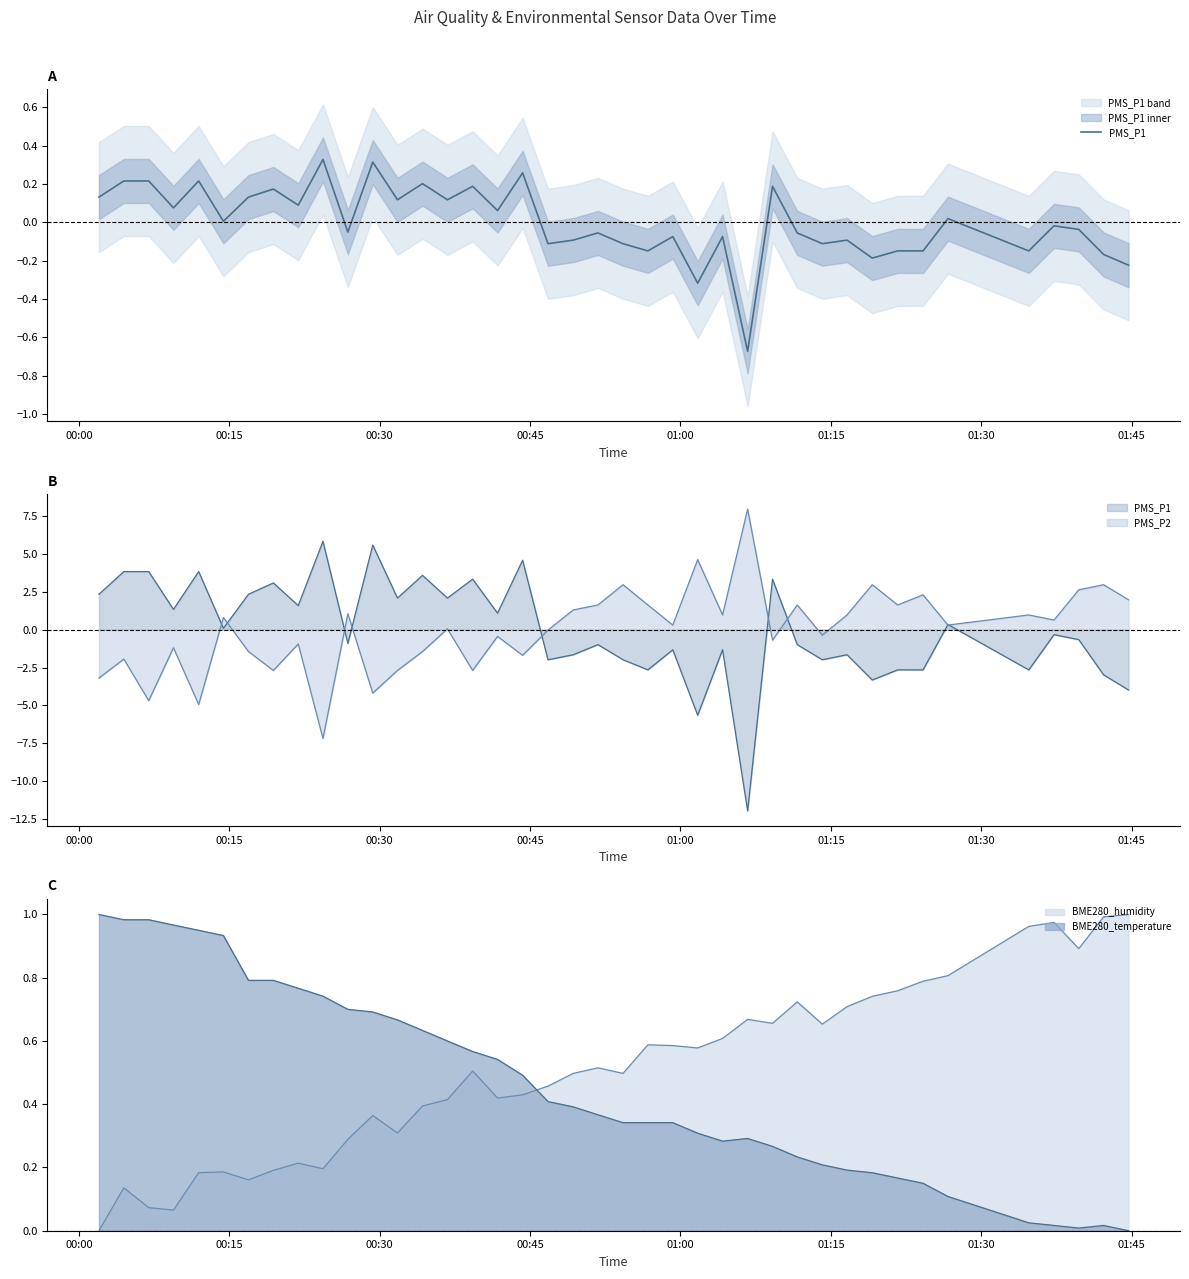

How many positive values are there?

19